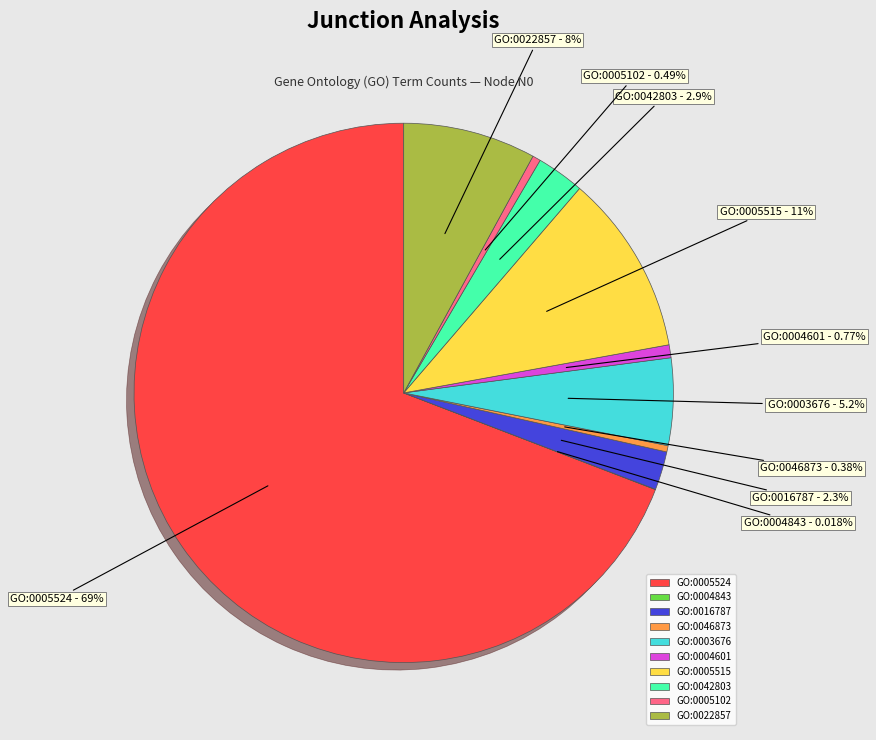

Combined, do GO:0005524 and GO:0005102 account for over 50%?

Yes